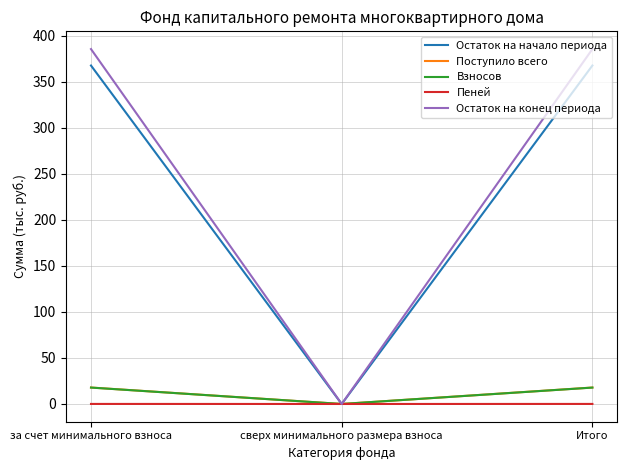

What is the maximum value shown in the chart?

385.4